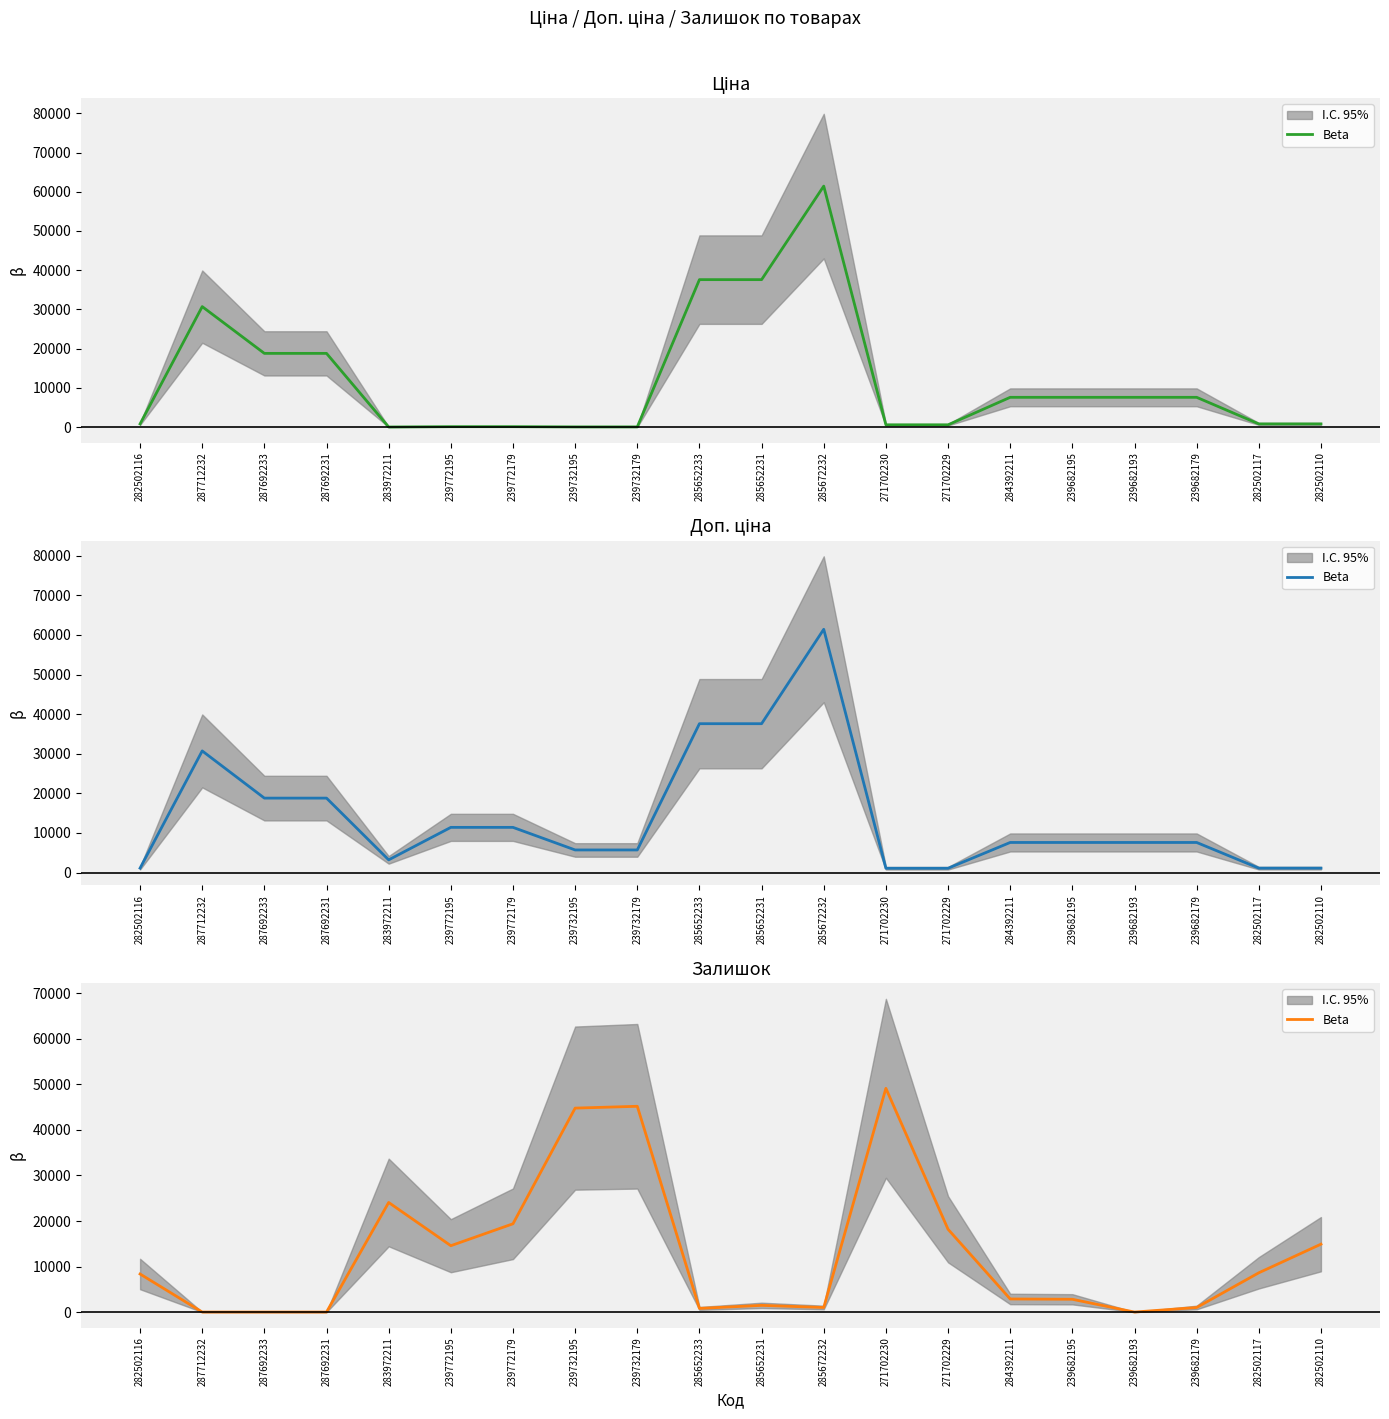

True or false: the data shows 1066.5 at 239682195.

False